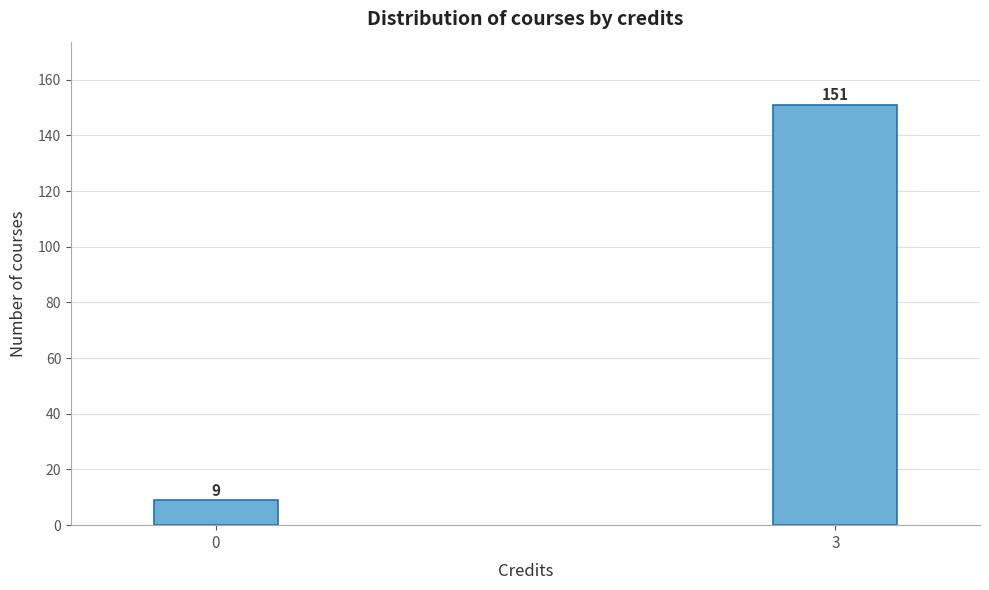

Reading right to left, list all the values displayed in this chart.

3=151	0=9